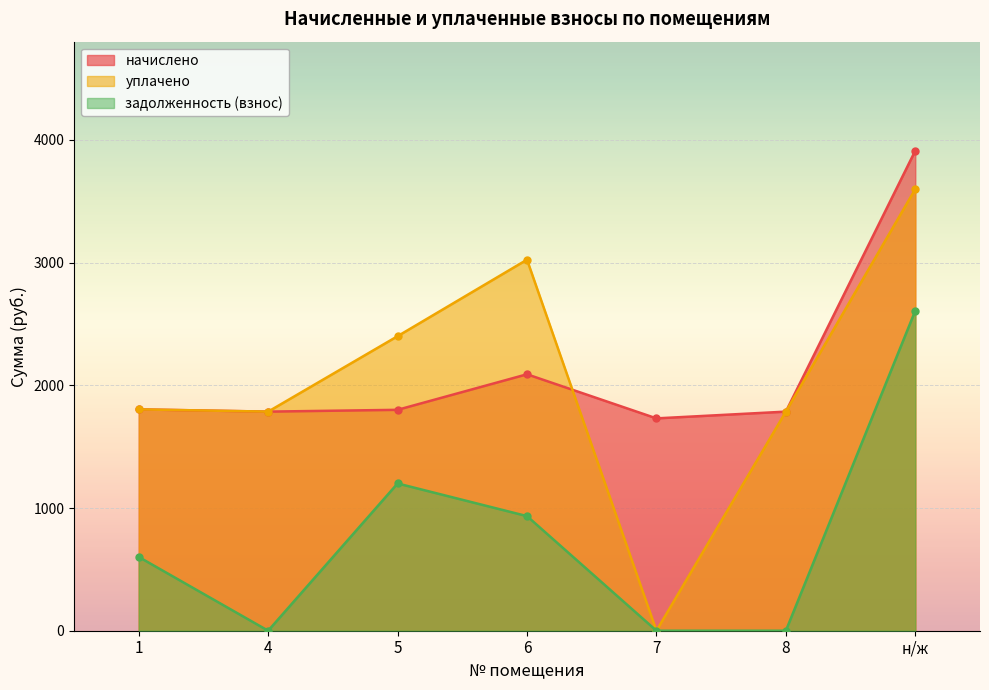

True or false: начислено and задолженность (взнос) intersect in this chart.

False